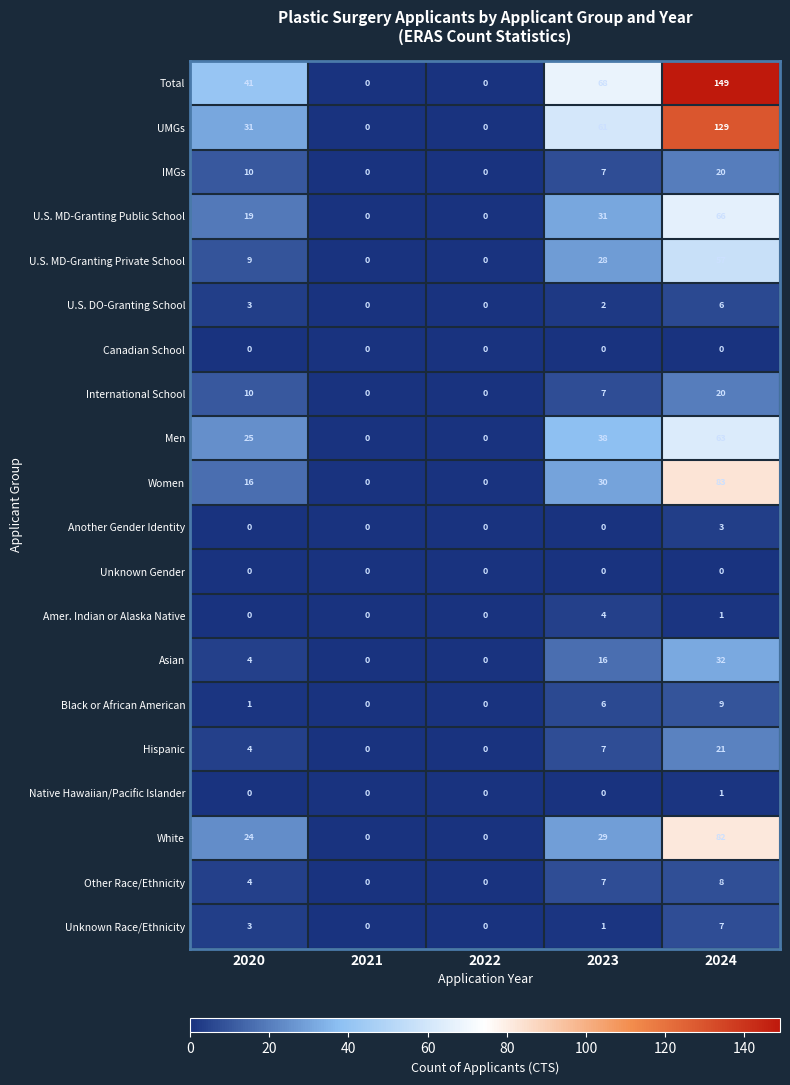

Which series has the widest spread of values?

Total